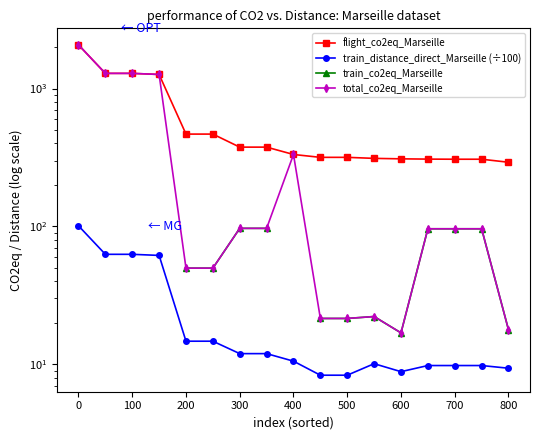

What is the average value of the flight_co2eq_Marseille series?

611.6